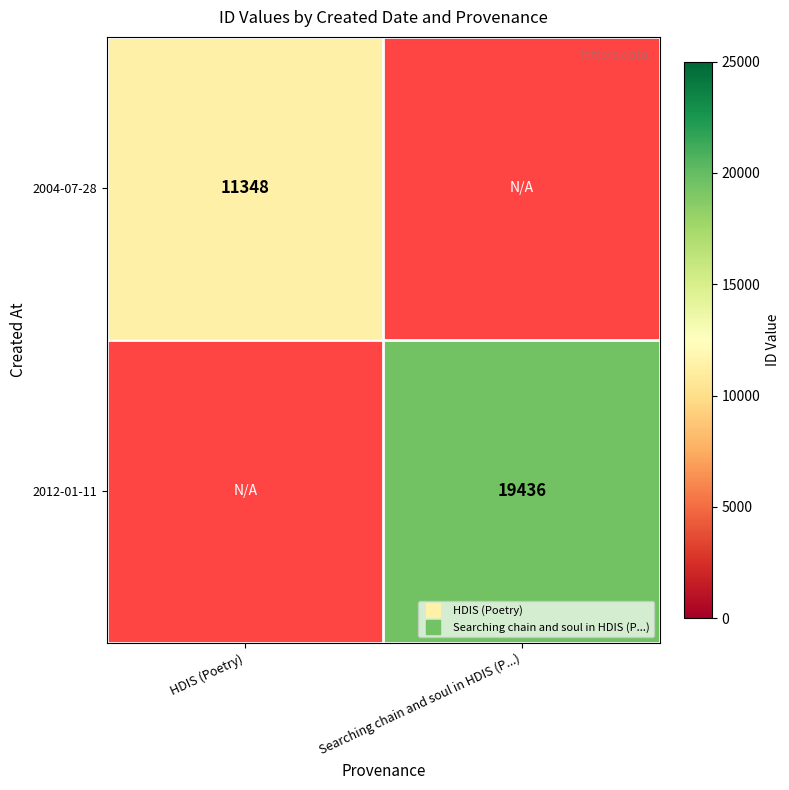

Is it true that 2004-07-28 equals 11348.0 at HDIS (Poetry)?

True